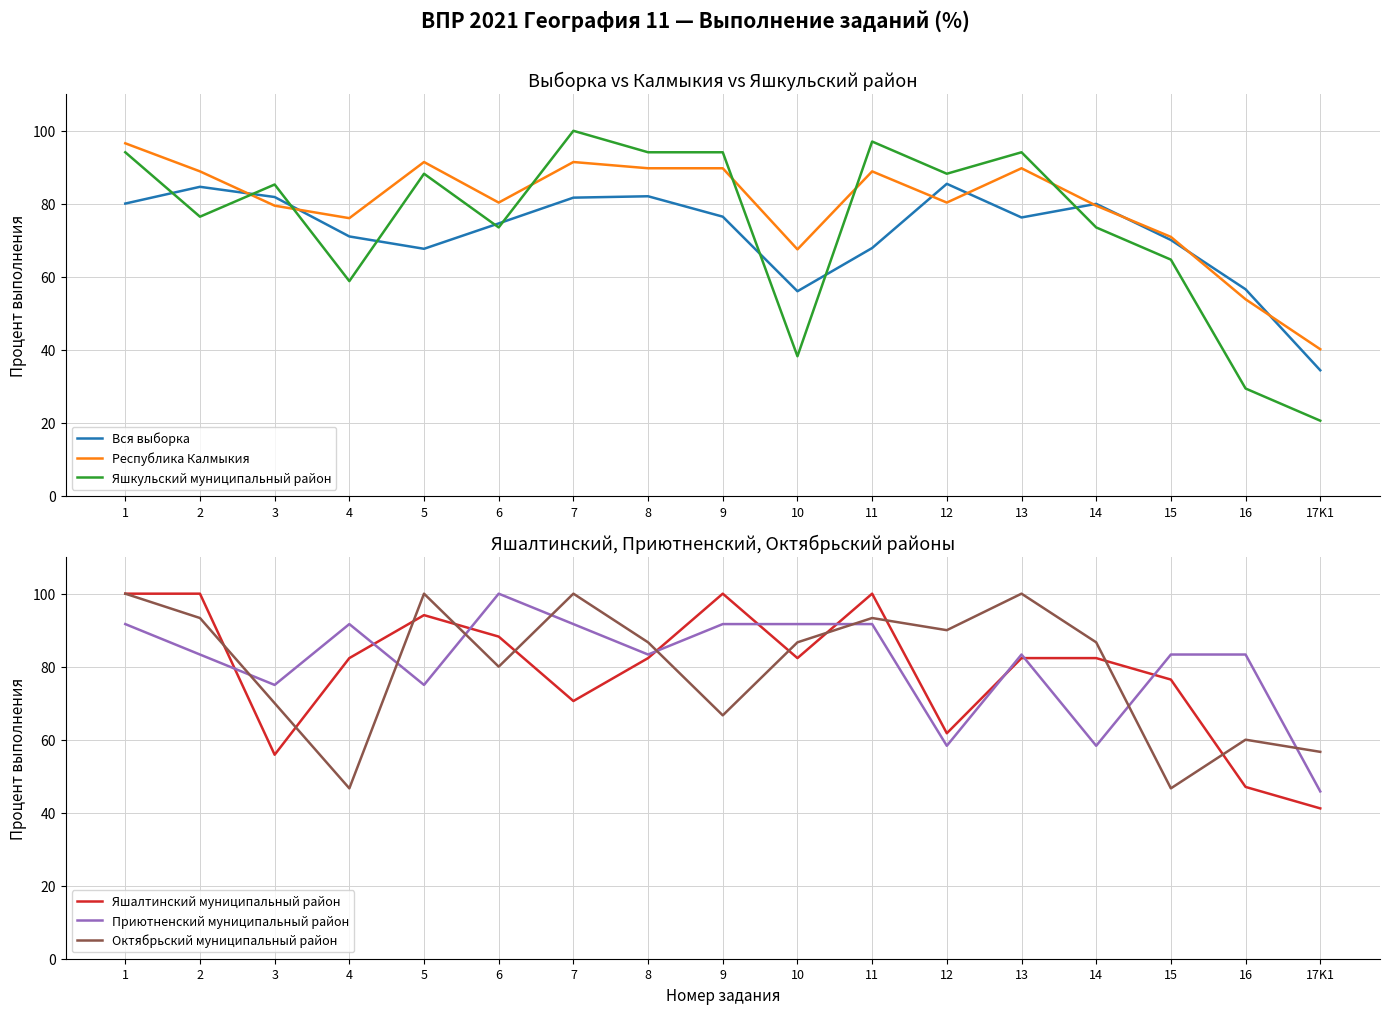

How many intersections are there between Октябрьский муниципальный район and Вся выборка?

6